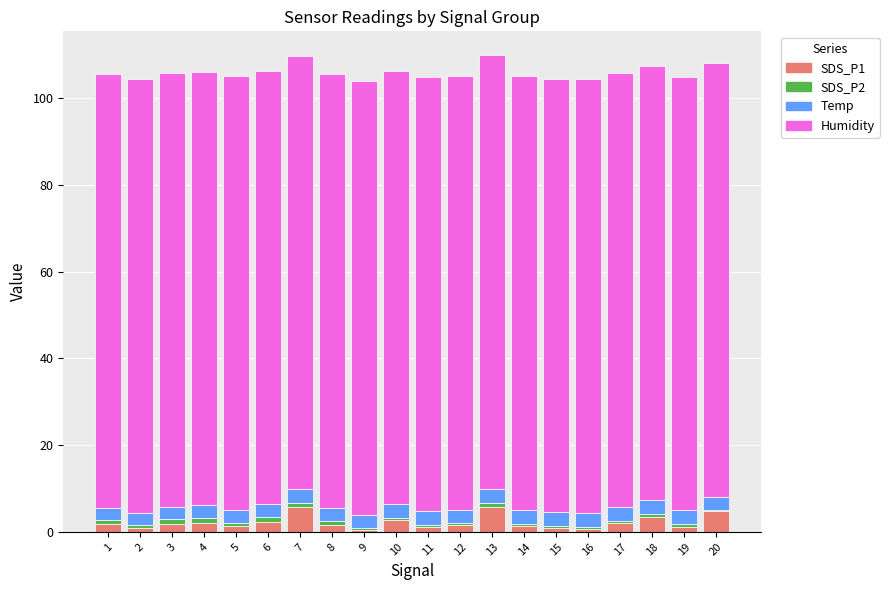

True or false: SDS_P1 has a value of 2.6 at 10.

True